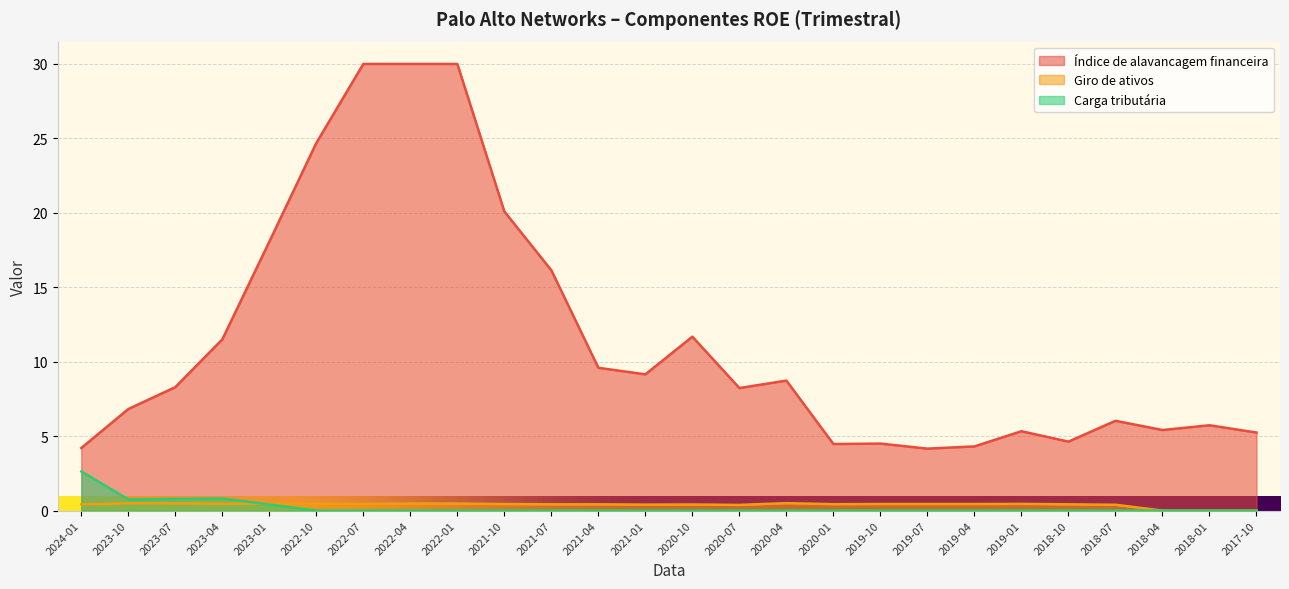

True or false: Giro de ativos has a value of 0.4 at 2020-10.

True